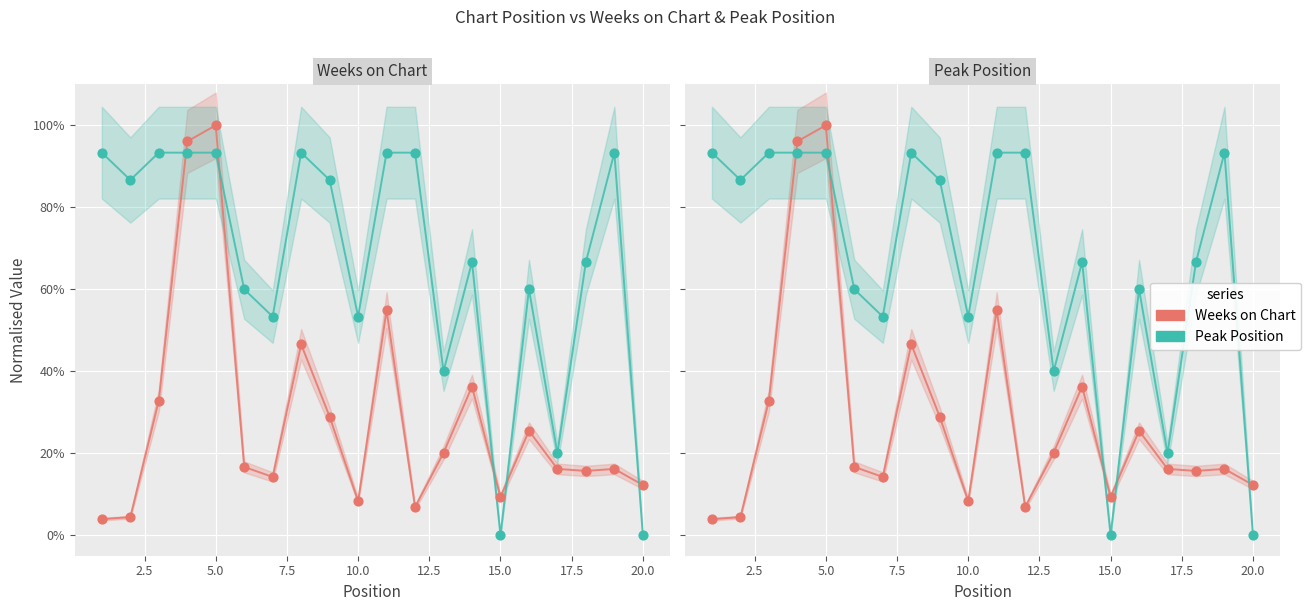

What is the total value across all series at 12.5?

0.8